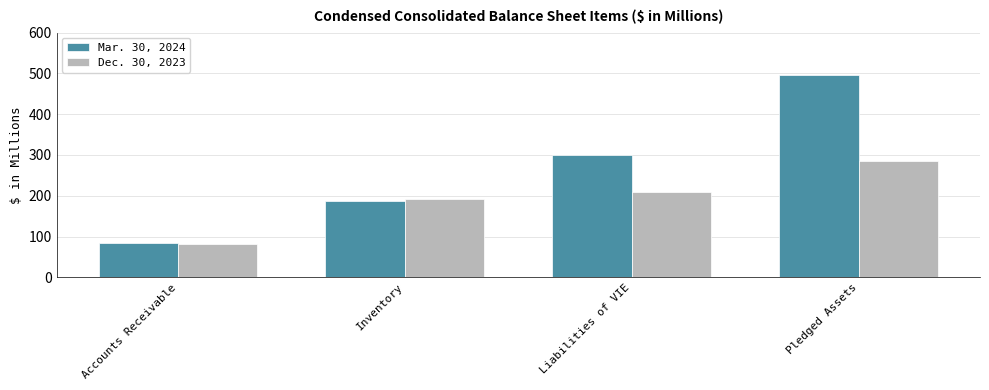

What is the maximum value for Mar. 30, 2024?

497